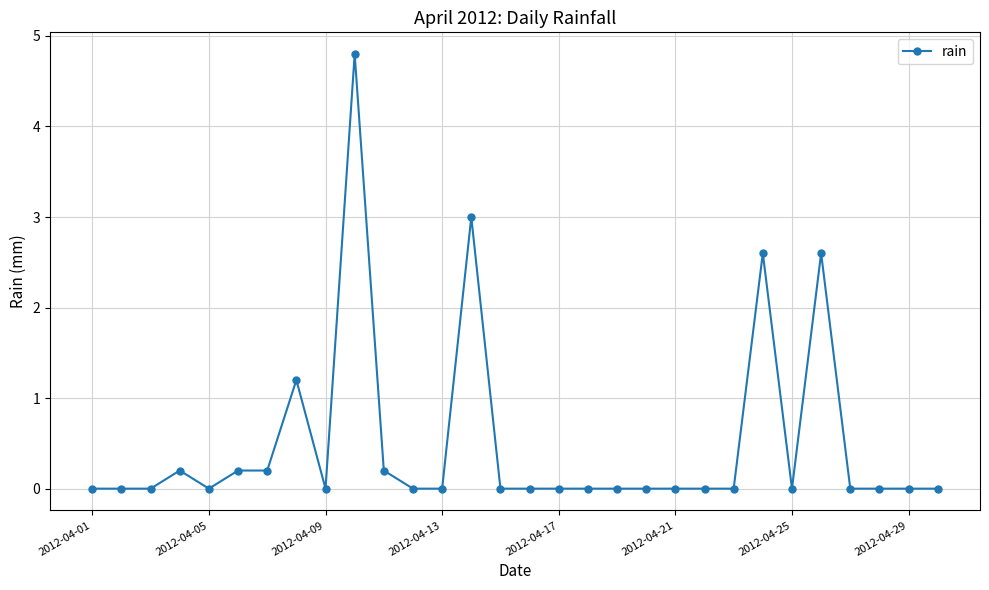

What is the sum of all values?

15.0